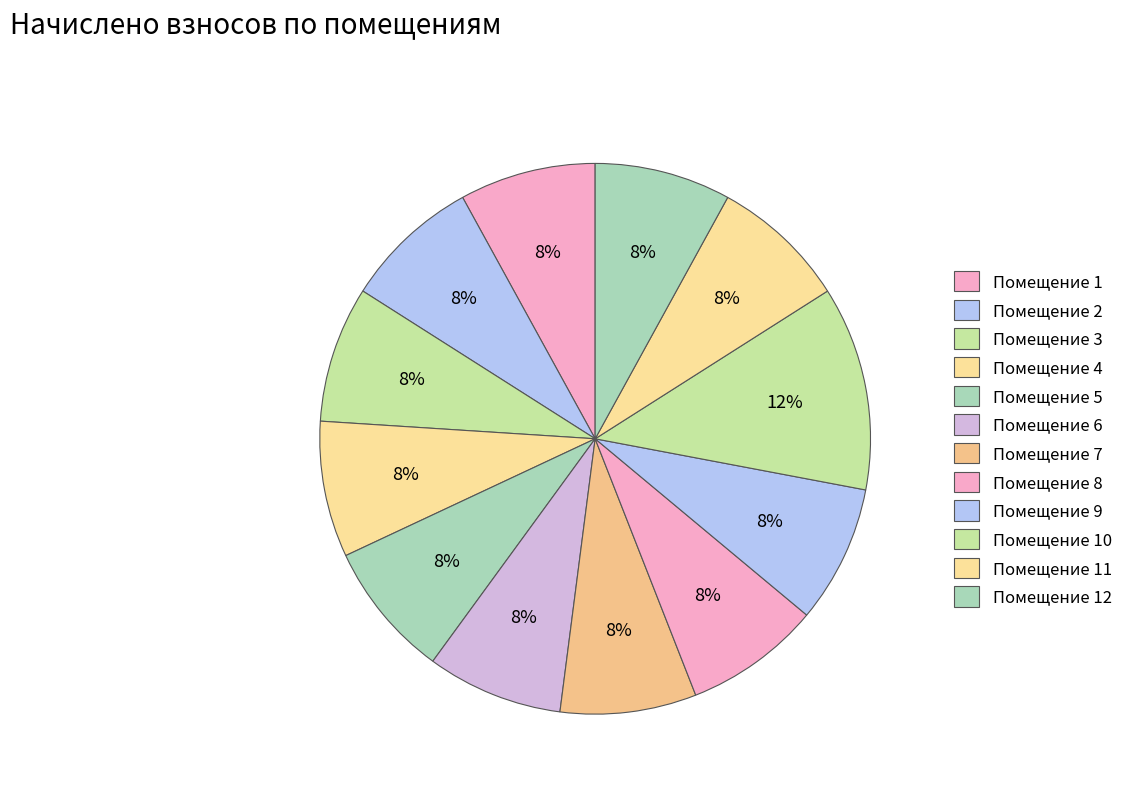

Which category has the smallest portion of the pie?

1